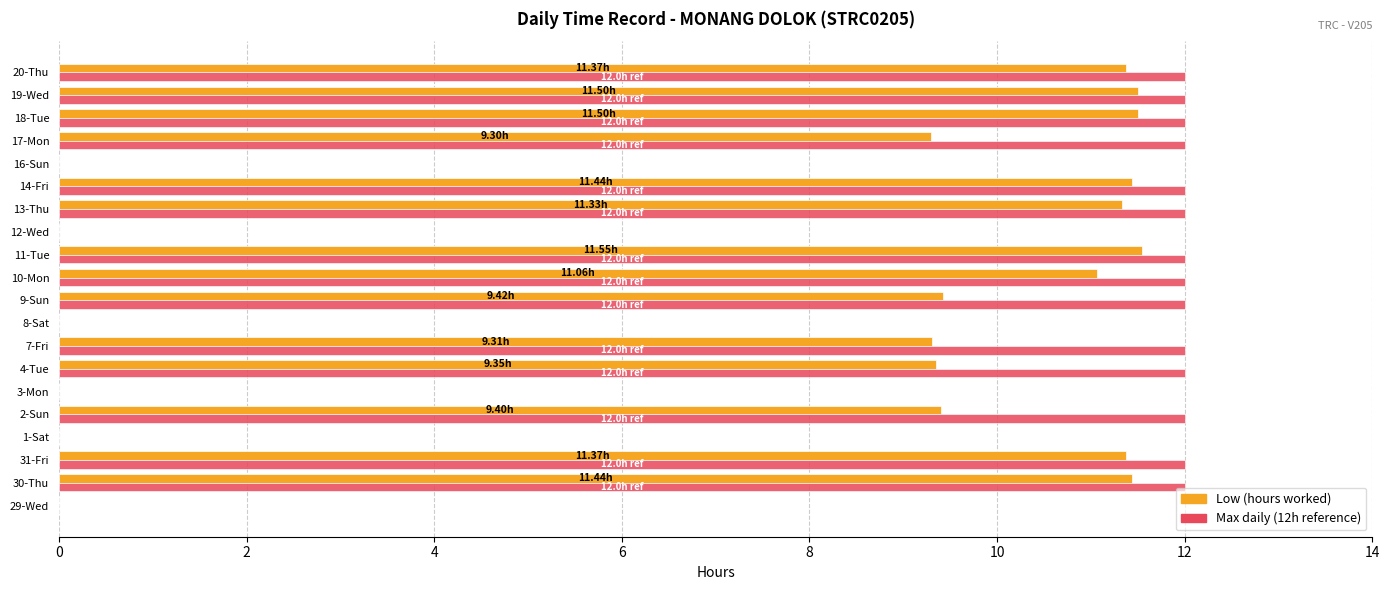

What is the sum of all Max daily (12h reference) values?

168.0